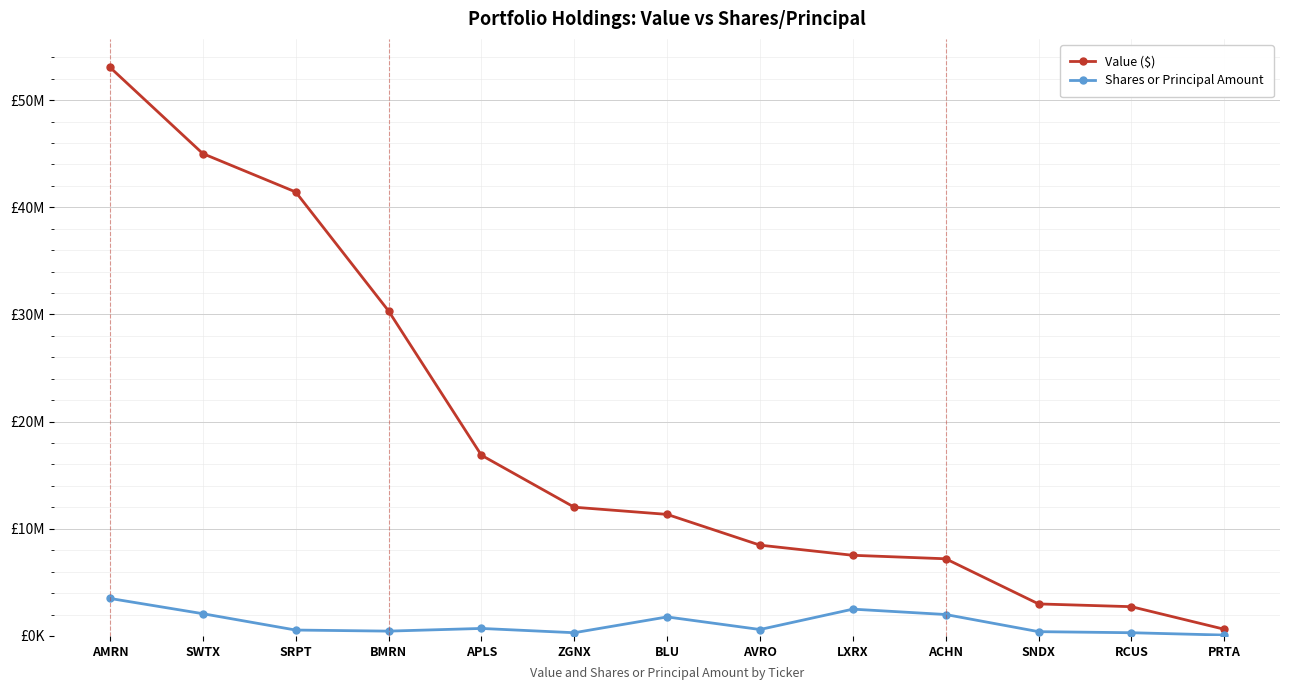

What are all the series names shown in the legend?

Value ($), Shares or Principal Amount